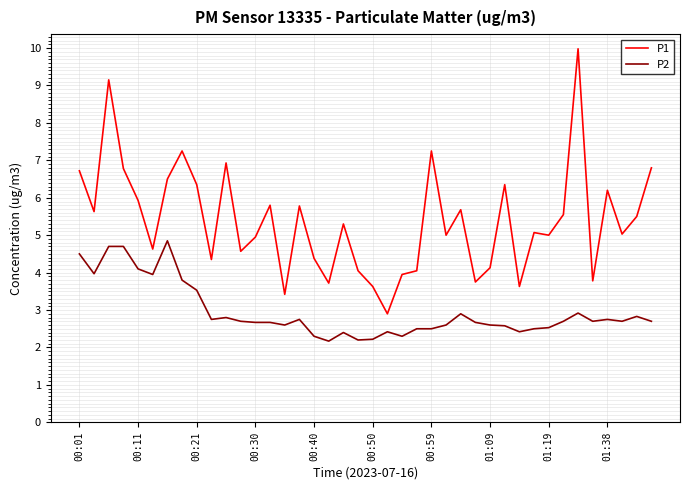

What is the maximum value for P1?

10.0